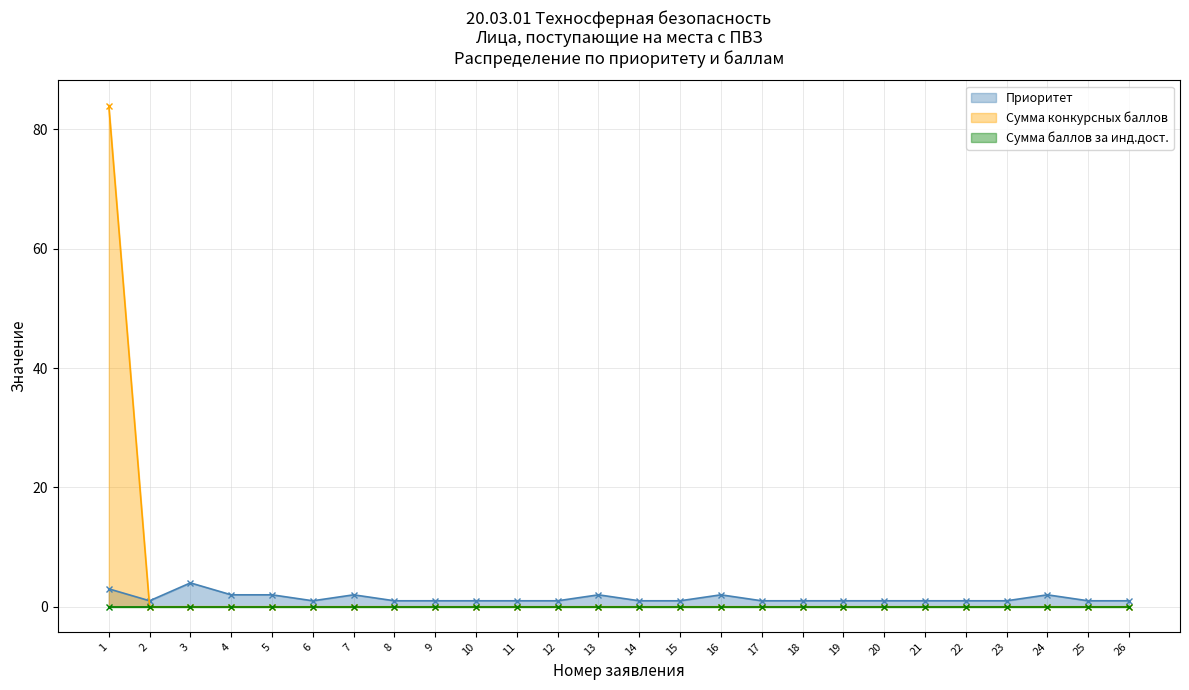

What is the difference between the second highest and second lowest values in the Приоритет series?

2